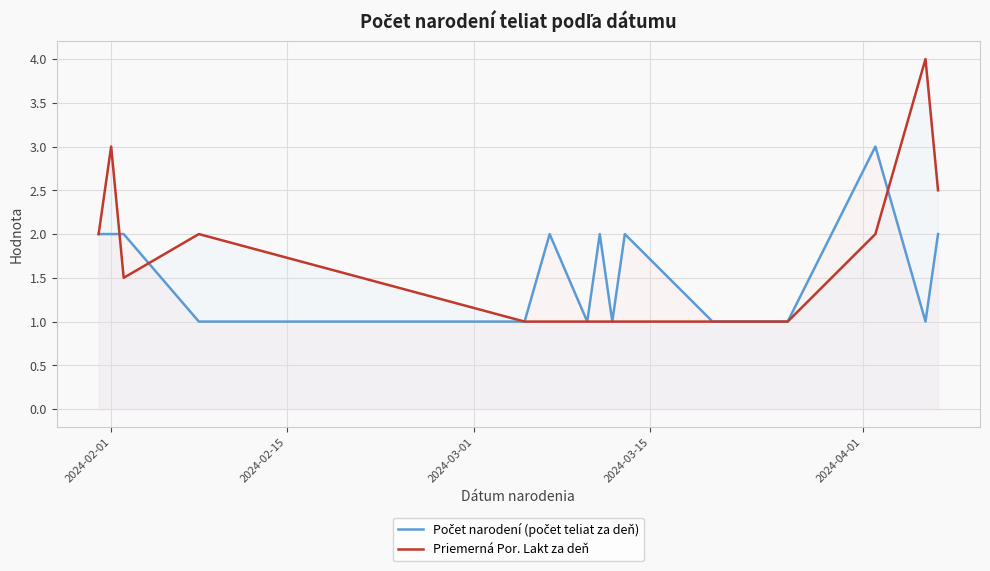

Count the Priemerná Por. Lakt za deň values in the range 1 to 2.

13